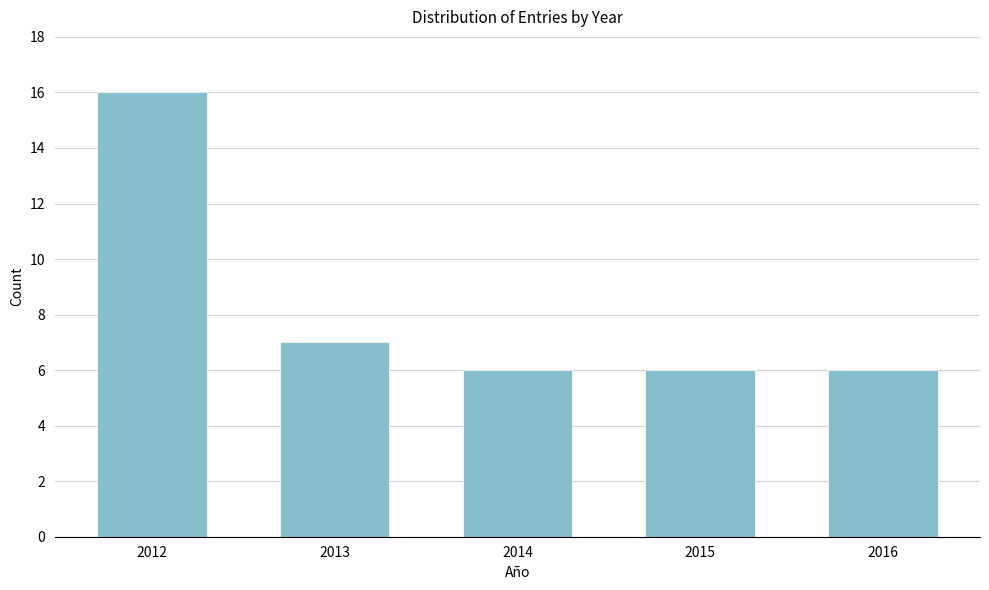

Reading left to right, extract all data points from this chart.

16	7	6	6	6